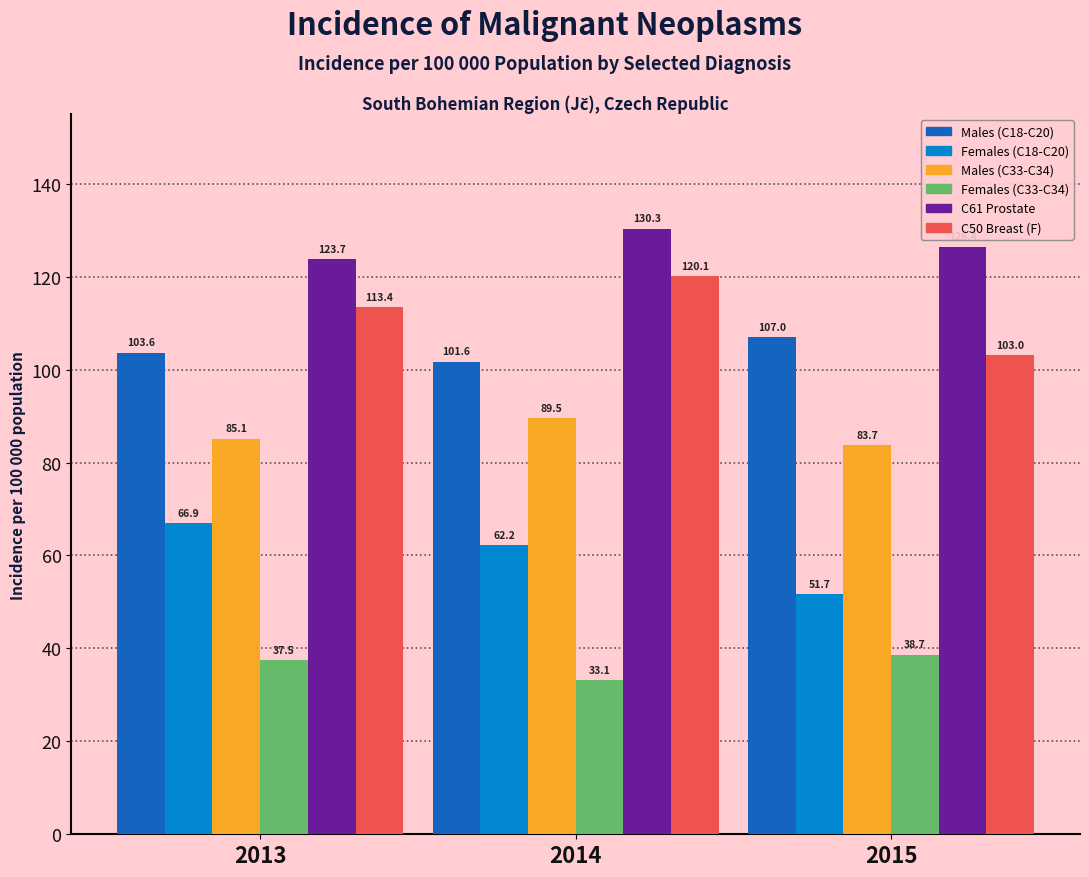

Reading left to right, extract all data points from this chart.

Males (C18-C20): 2013=103.6	2014=101.6	2015=107.0
Females (C18-C20): 2013=66.9	2014=62.2	2015=51.7
Males (C33-C34): 2013=85.1	2014=89.5	2015=83.7
Females (C33-C34): 2013=37.5	2014=33.1	2015=38.7
C61 Prostate: 2013=123.7	2014=130.3	2015=126.4
C50 Breast (F): 2013=113.4	2014=120.1	2015=103.0